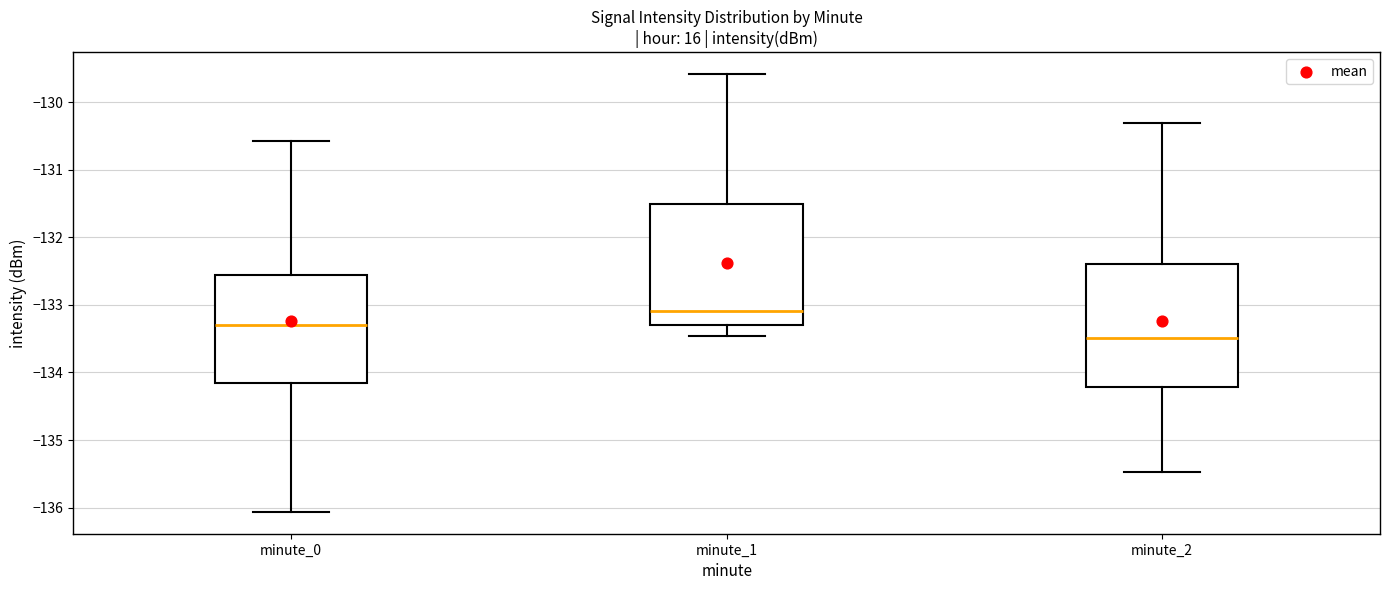

Which box has the lowest median line?

minute_2